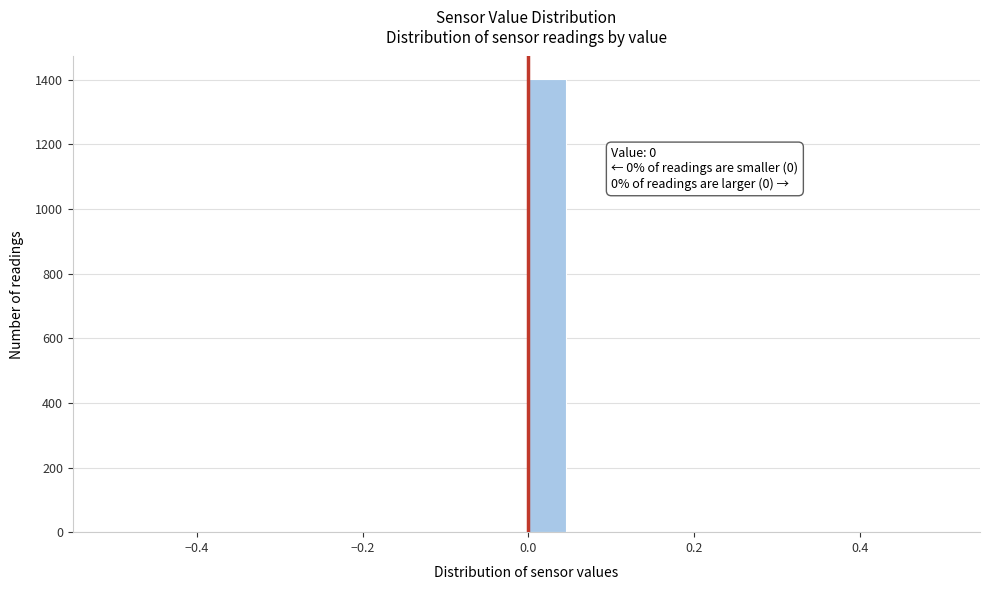

Around what value on the x-axis is the tallest bar? Give the approximate position of its centre, as read against the axis.

0.02